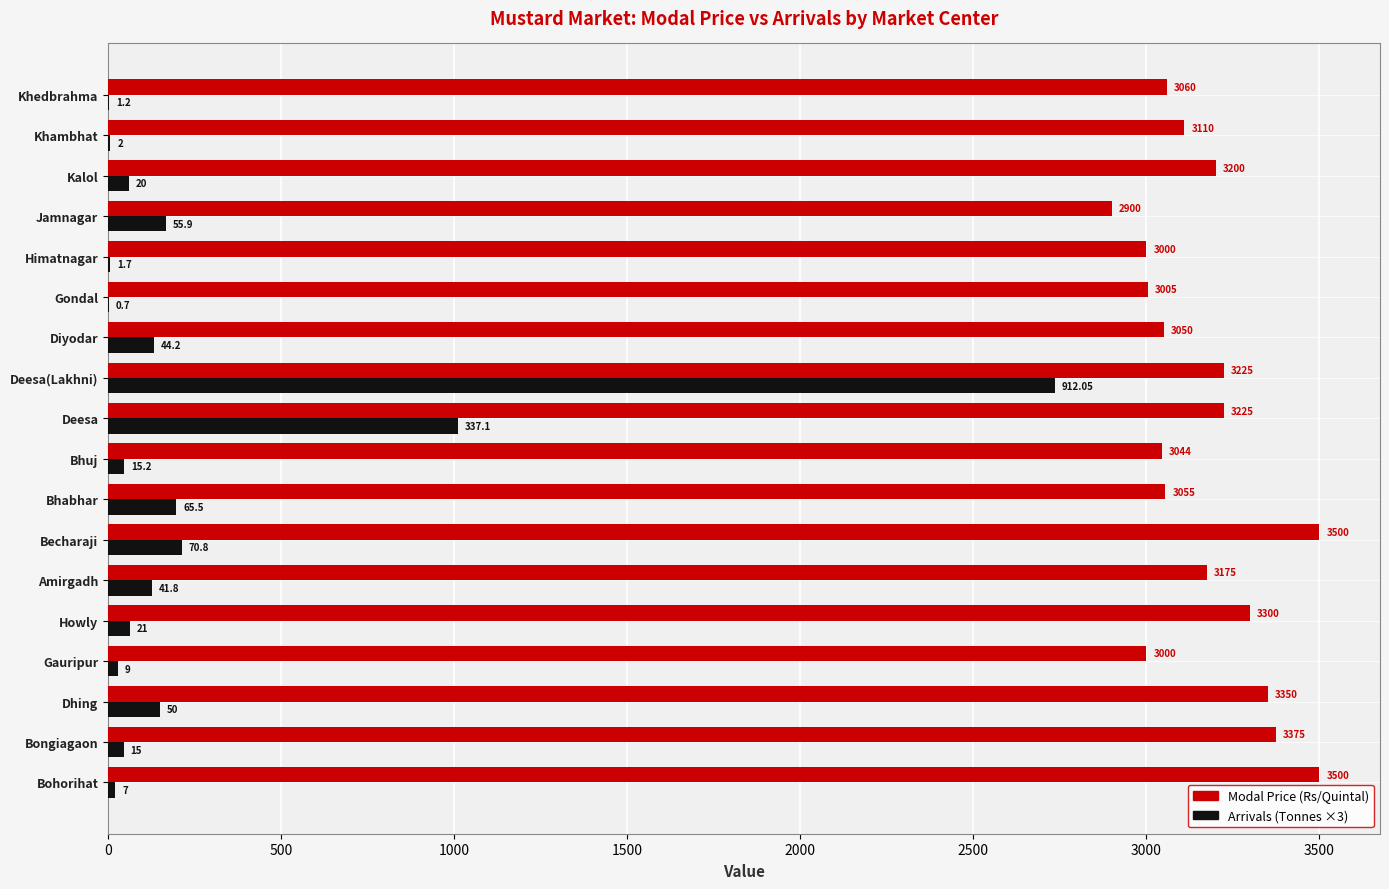

How many series are shown in this chart?

2